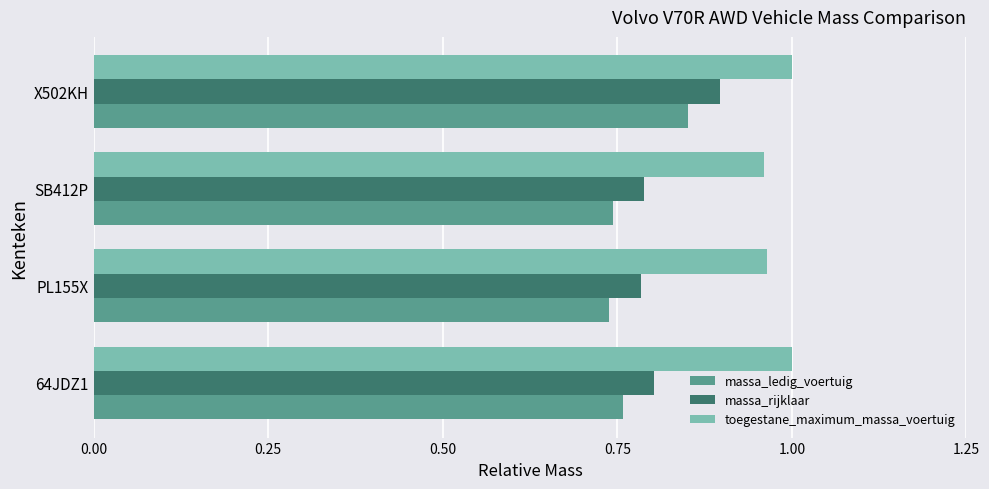

Is the value of massa_rijklaar at 64JDZ1 greater than the value of toegestane_maximum_massa_voertuig at SB412P?

No